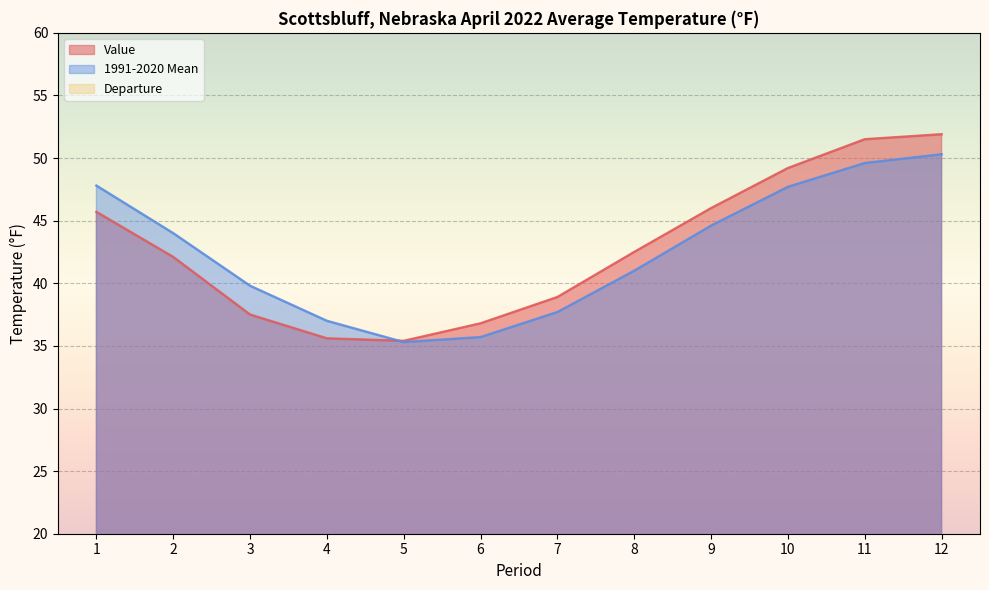

What is the sum of the 1991-2020 Mean values at 1 and 7?

85.5